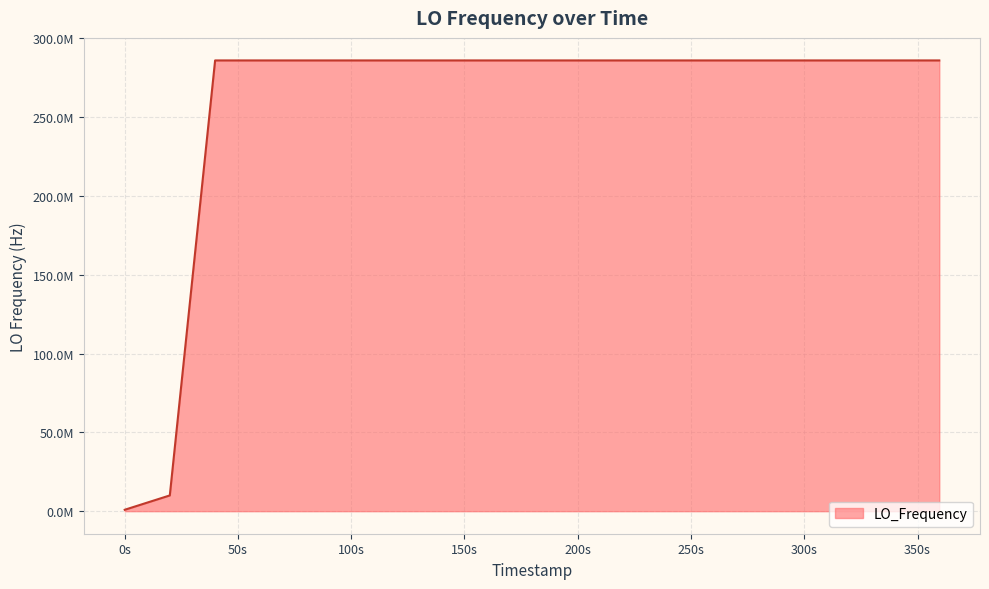

Is this an area chart (filled region under the line)?

Yes